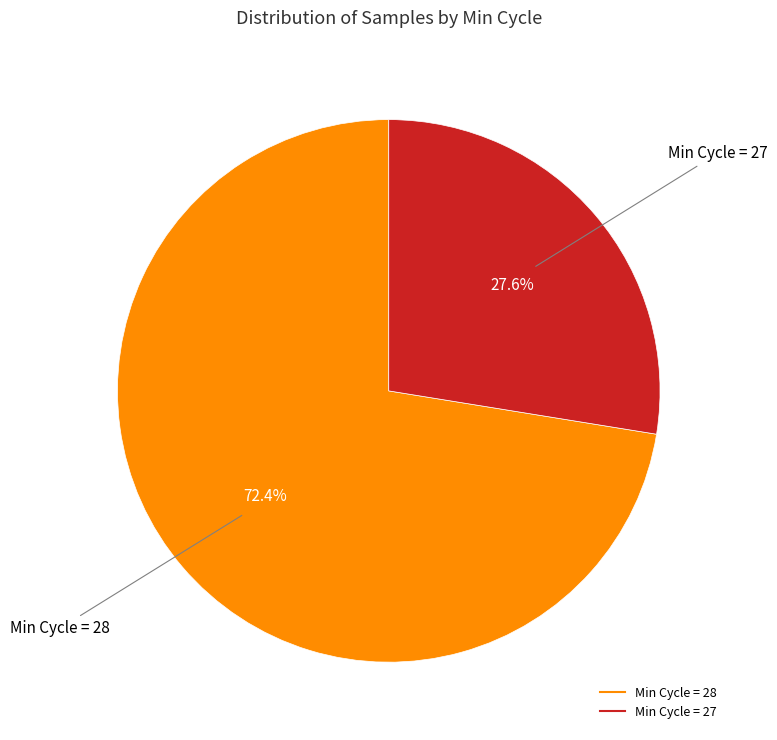

Is there any slice that represents more than half of the pie?

Yes